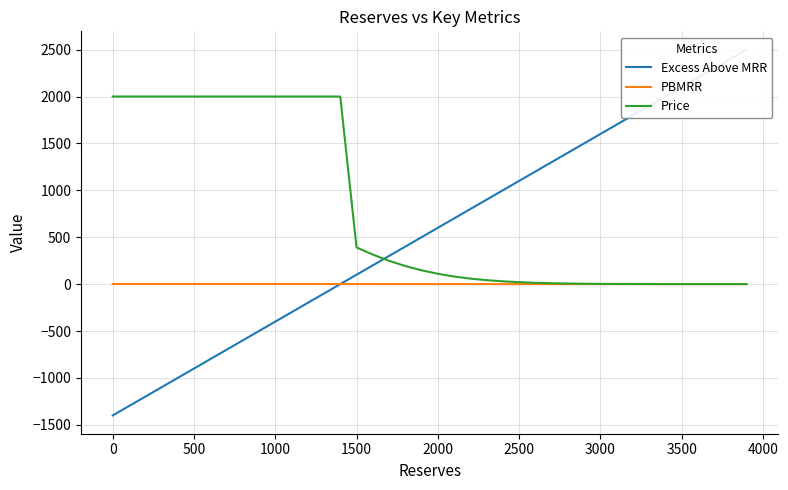

Which series has the widest spread of values?

Excess Above MRR